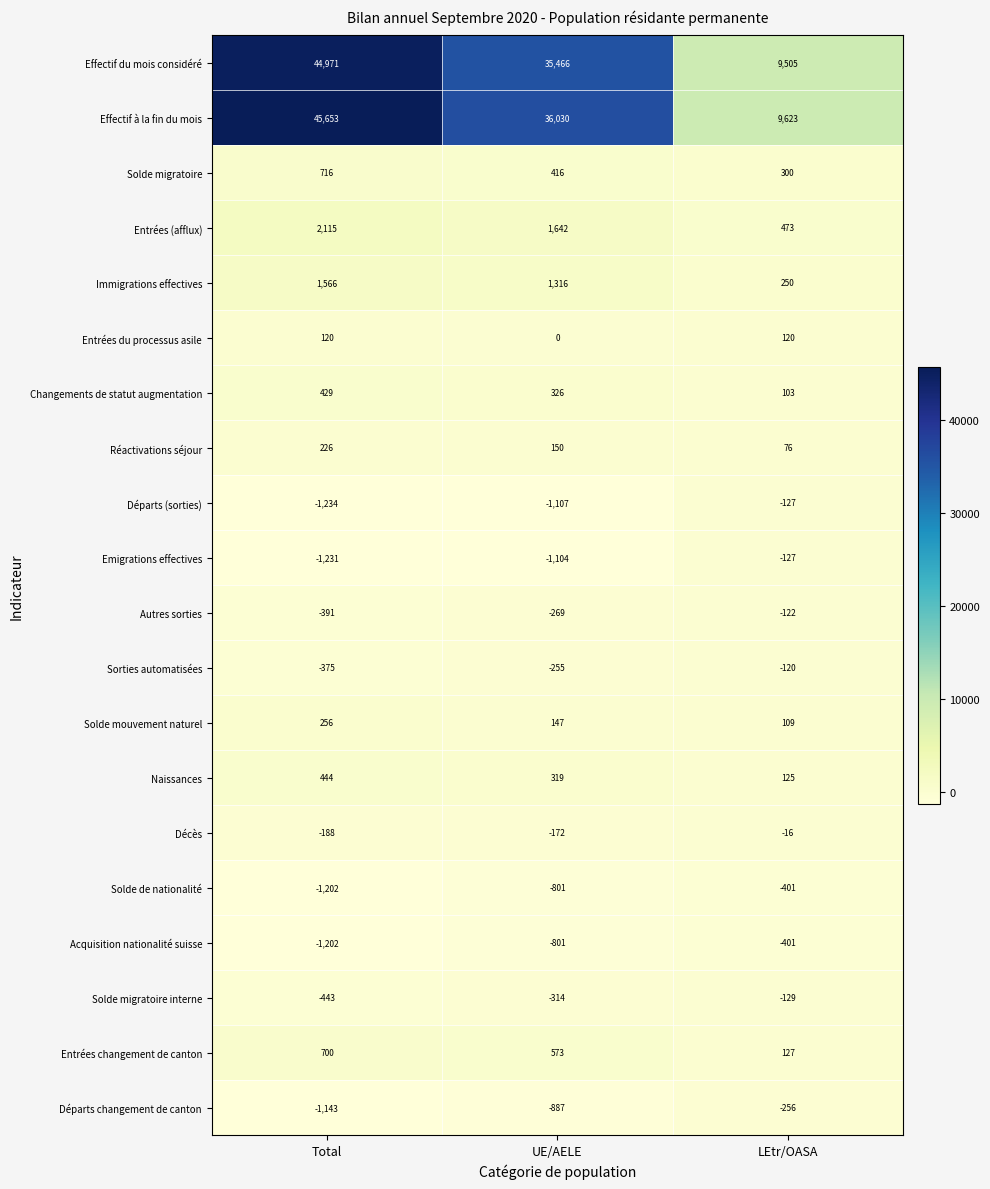

At which category does the chart reach its minimum across all series?

Total